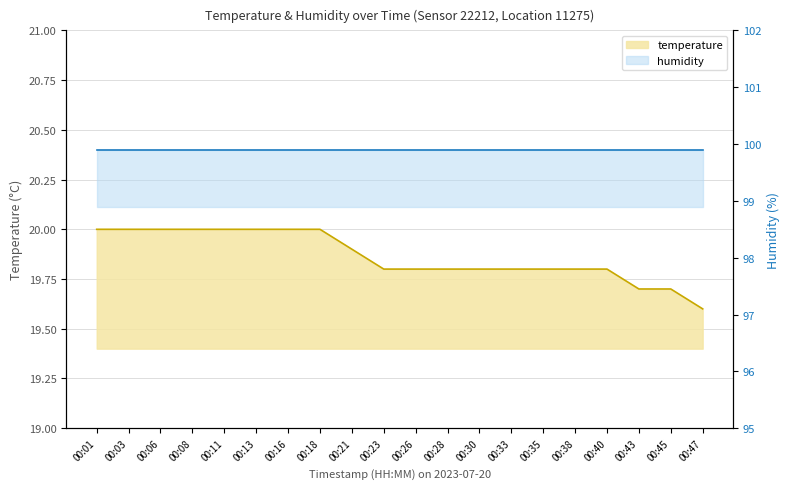

Reading right to left, extract all data points from this chart.

00:47=19.6	00:45=19.7	00:43=19.7	00:40=19.8	00:38=19.8	00:35=19.8	00:33=19.8	00:30=19.8	00:28=19.8	00:26=19.8	00:23=19.8	00:21=19.9	00:18=20.0	00:16=20.0	00:13=20.0	00:11=20.0	00:08=20.0	00:06=20.0	00:03=20.0	00:01=20.0